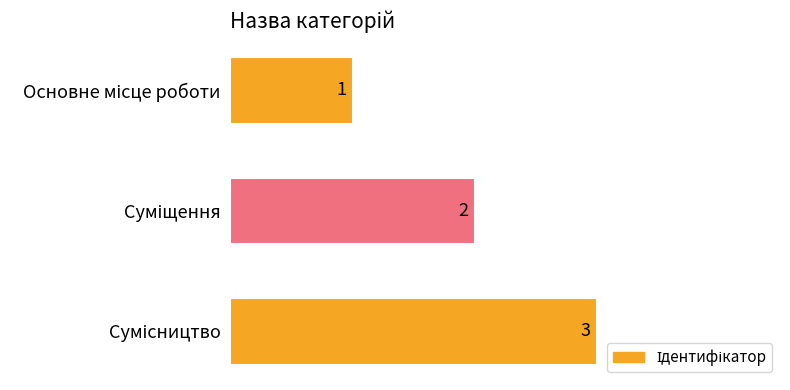

Count the values in the range 1 to 3.

3